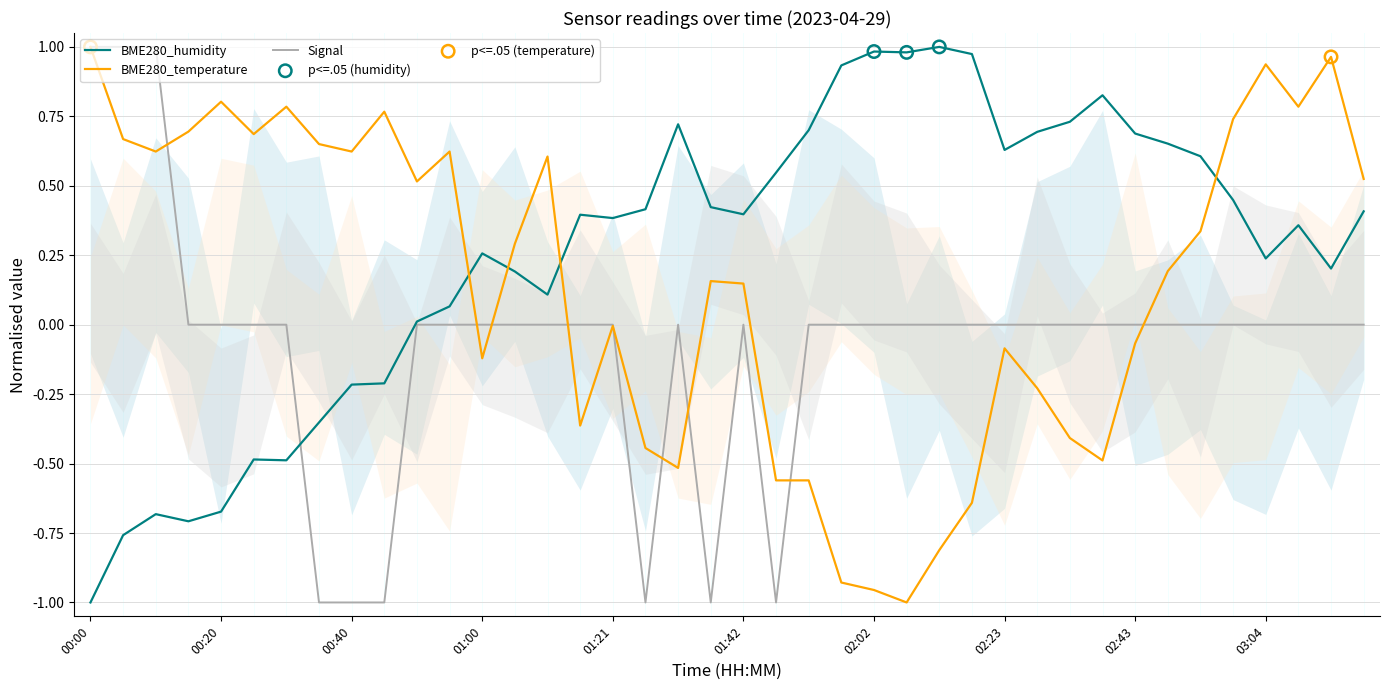

Which series has the largest total across all categories?

BME280_humidity